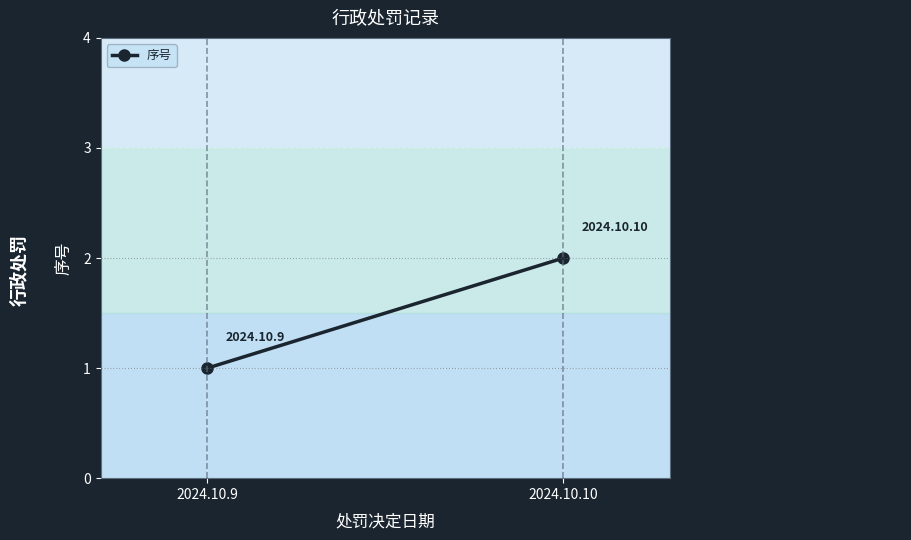

How many data points does each series have?

2